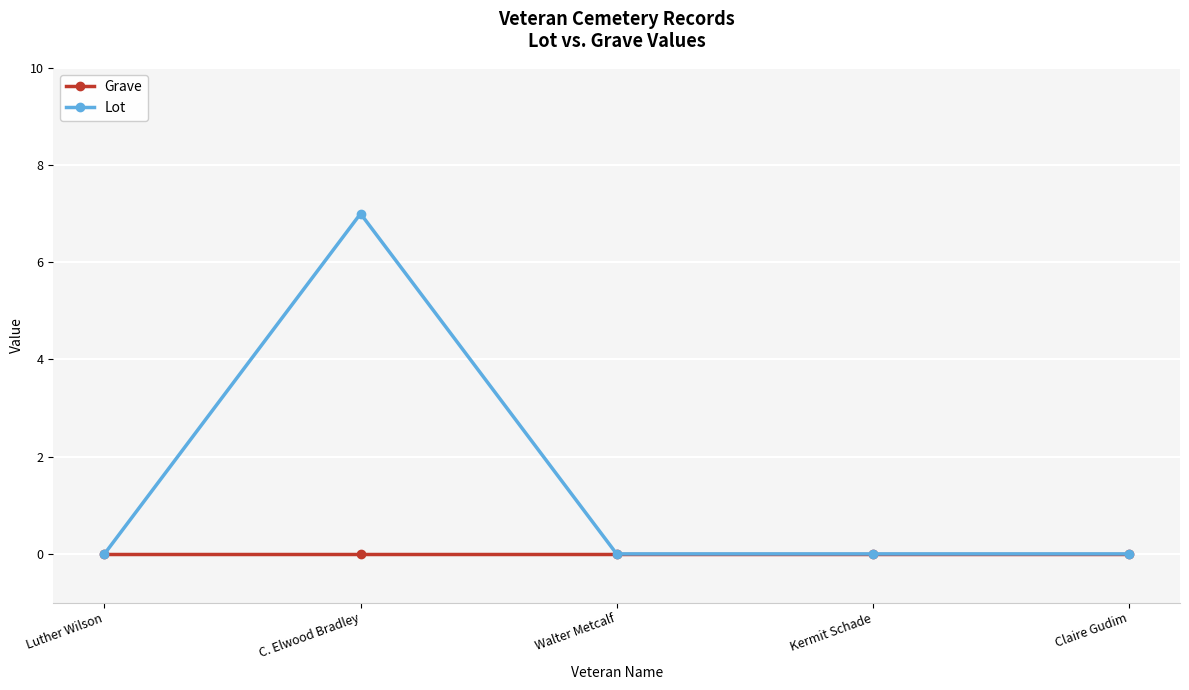

List the series in order of their peak value, highest first.

Lot, Grave